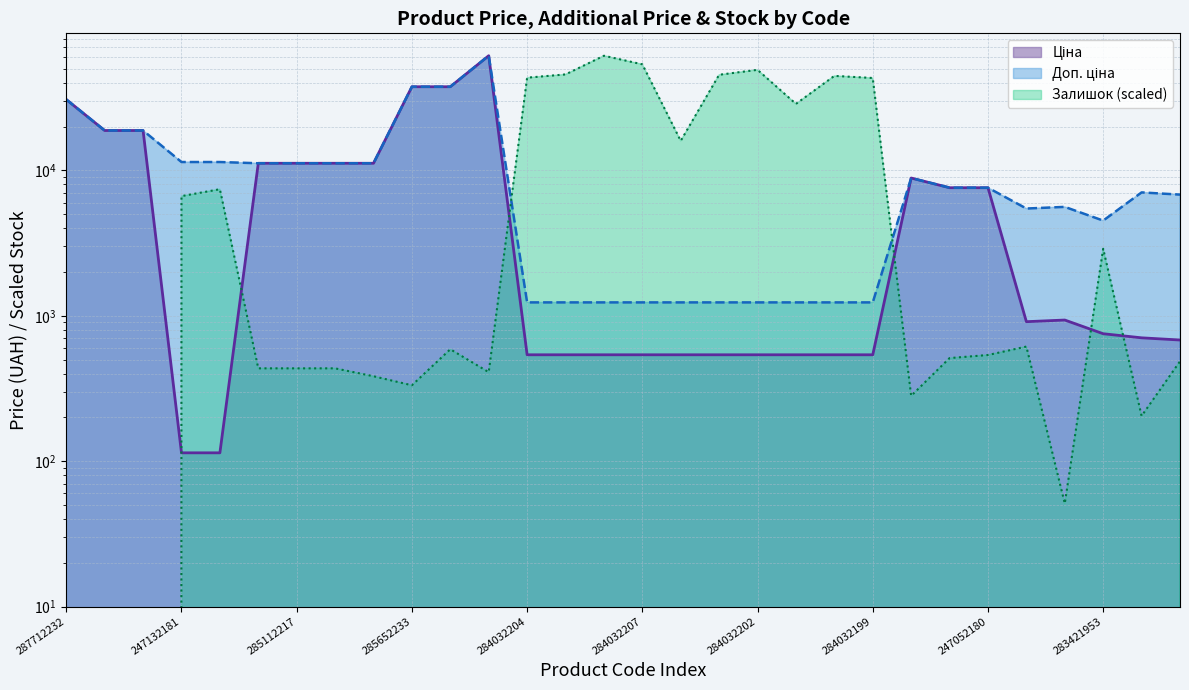

What is the spread (max minus min) of values at 283481953?

4848.5